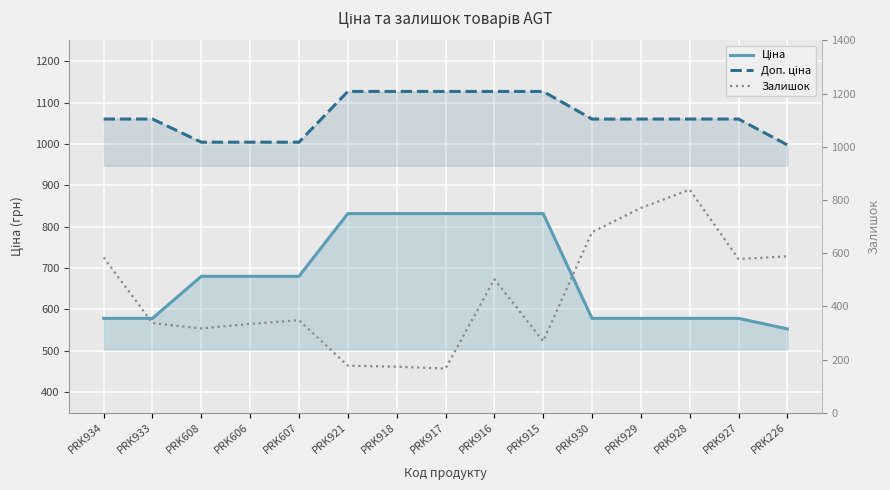

Reading right to left, transcribe all the data shown in this chart.

Ціна: 552.7	578.1	578.1	578.1	578.1	831.5	831.5	831.5	831.5	831.5	679.8	679.8	679.8	578.1	578.1
Доп. ціна: 997.5	1060.0	1060.0	1060.0	1060.0	1126.7	1126.7	1126.7	1126.7	1126.7	1004.1	1004.1	1004.1	1060.0	1060.0
Залишок: 588.0	578.0	839.0	770.0	679.0	269.0	502.0	166.0	173.0	177.0	348.0	334.0	317.0	337.0	584.0